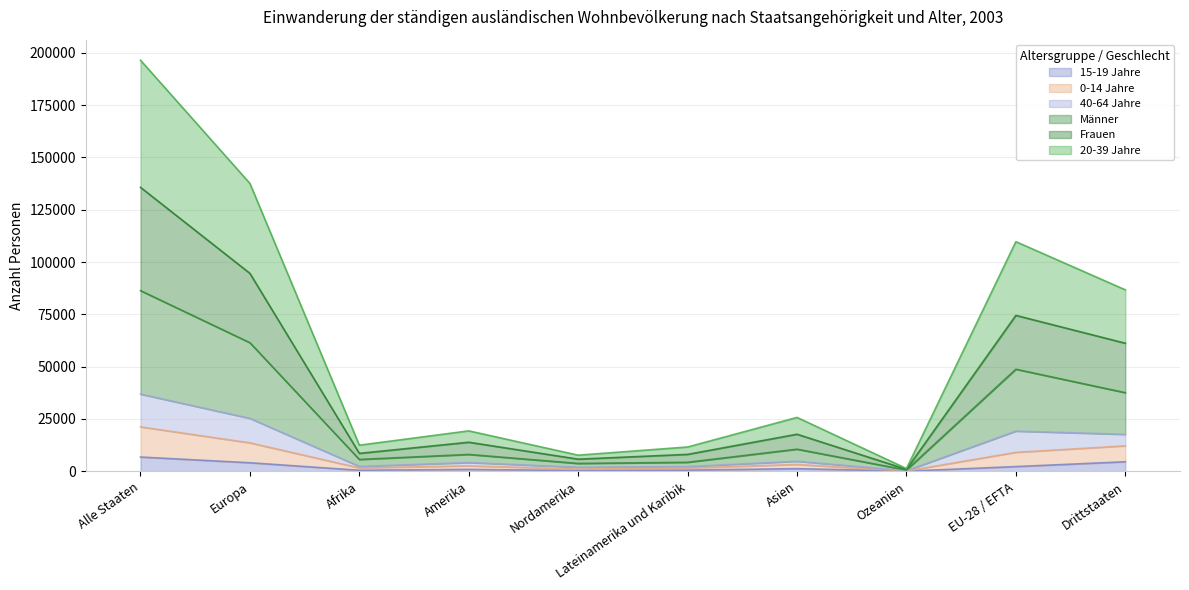

Which series has the largest total across all categories?

20-39 Jahre